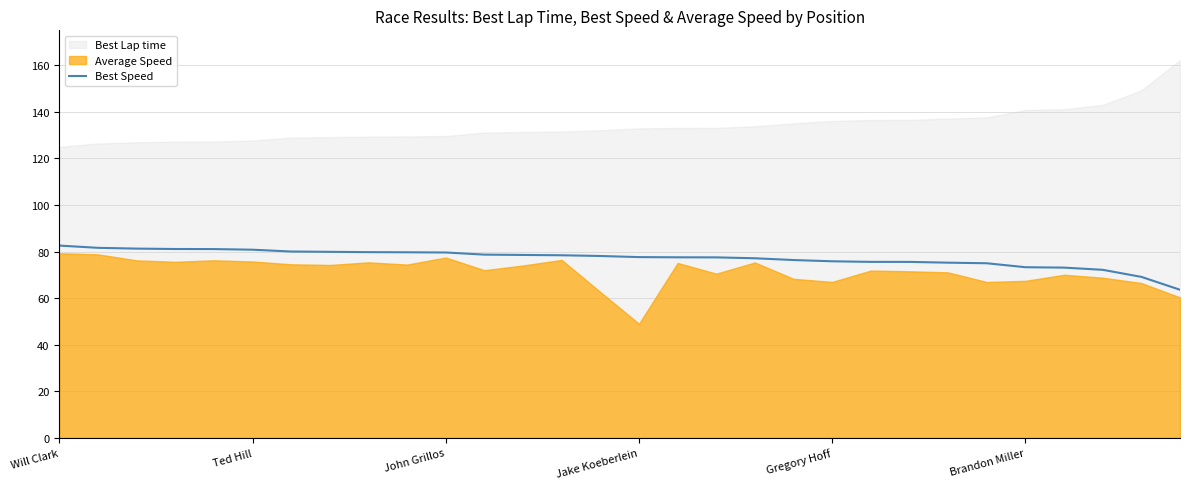

Which has a higher value, 26 or 17?

17